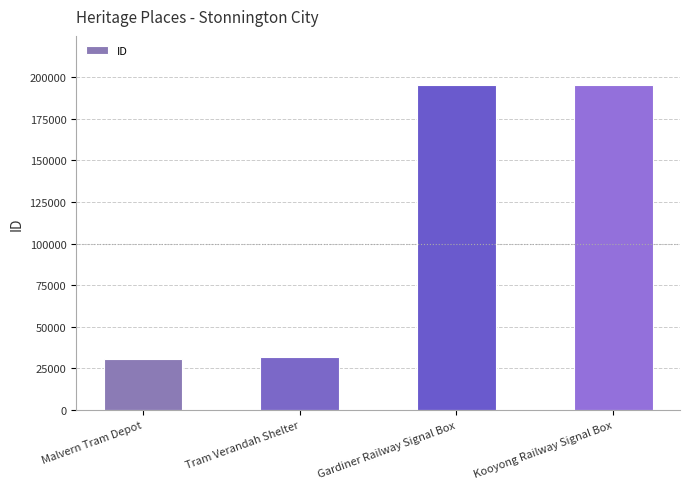

Read the value at Gardiner Railway Signal Box, to the nearest 100.

195500